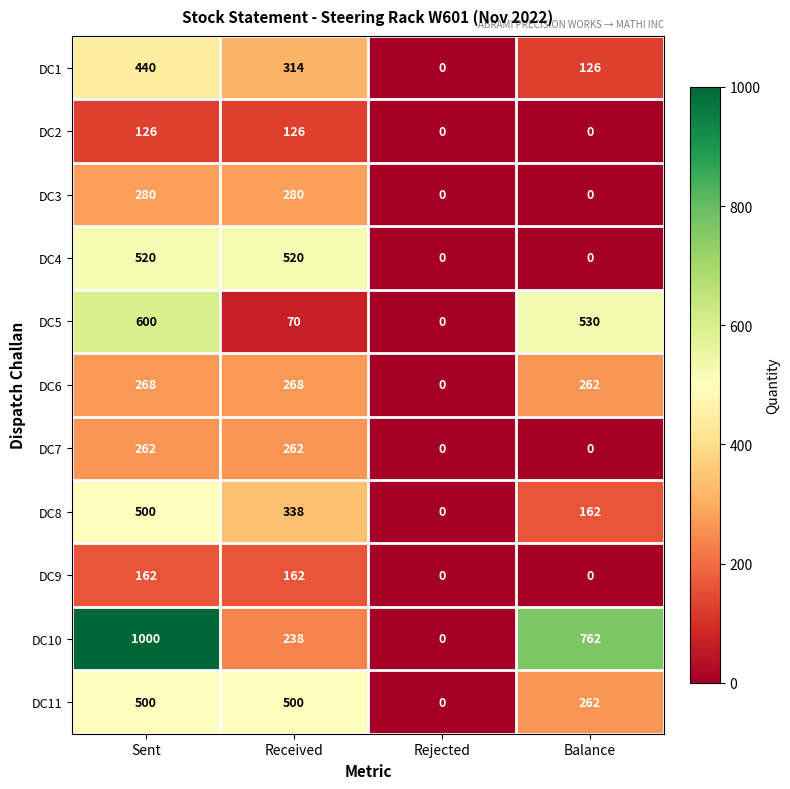

How many positive values does the DC11 series have?

3